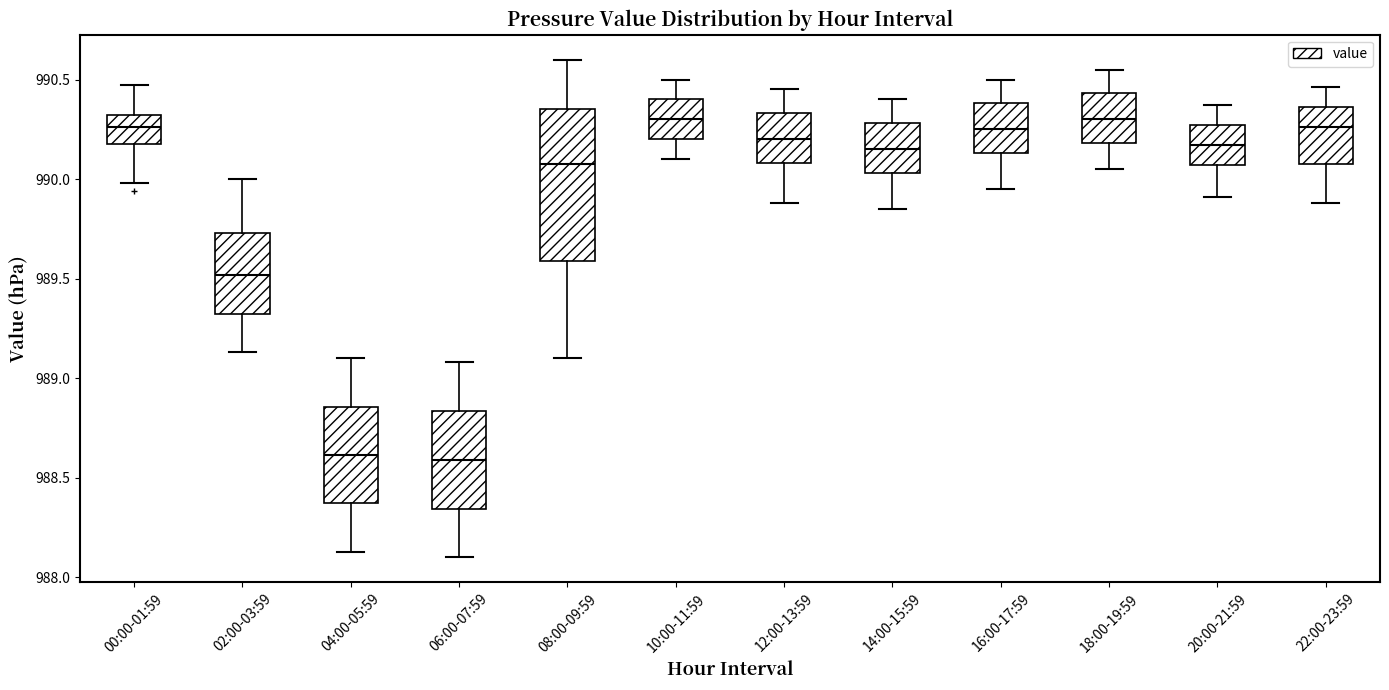

Where does the upper whisker of the box for 06:00-07:59 end on the y-axis? The values are not printed on the chart, so give them approximately, as read against the axis.

989.10